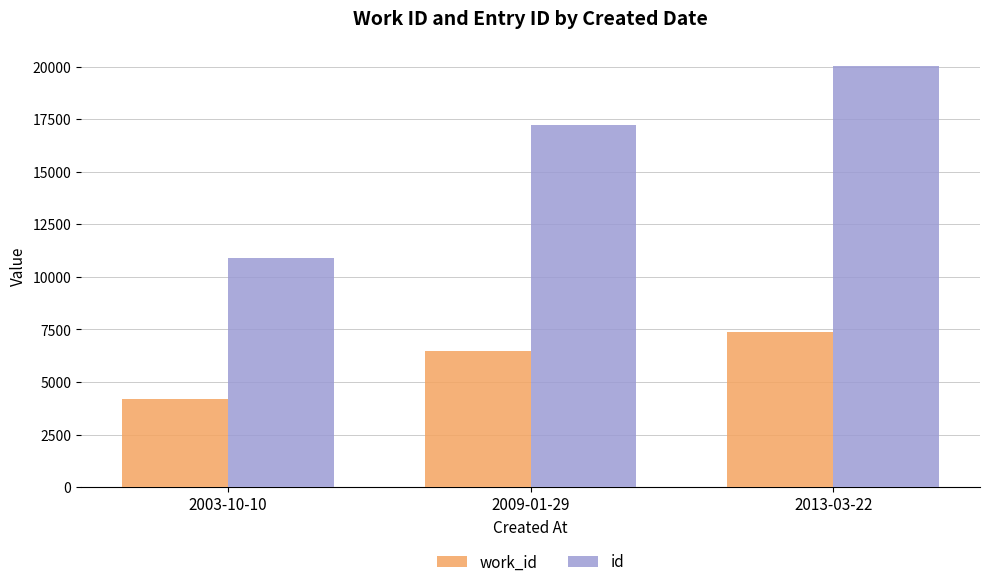

Count the work_id values in the range 4197 to 7359.

3